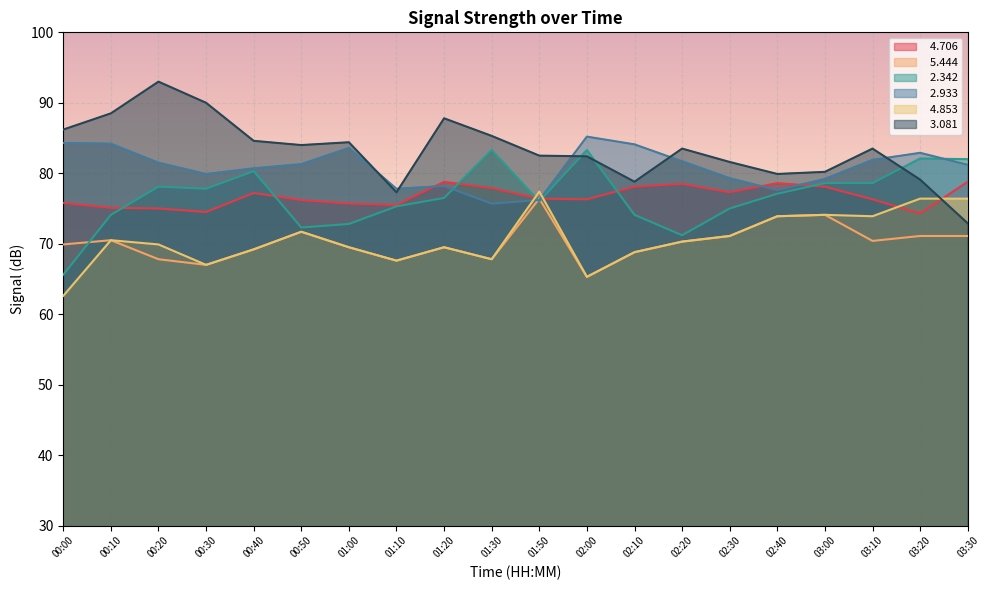

What is the lowest value of the   4.853 series?

62.6